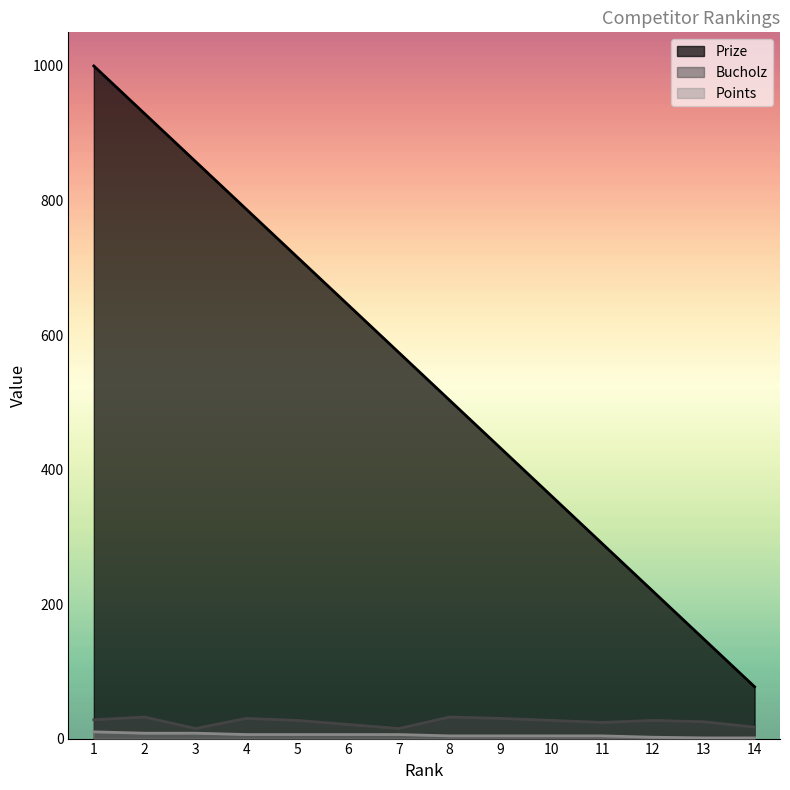

Between 10 and 9, which is larger?

9